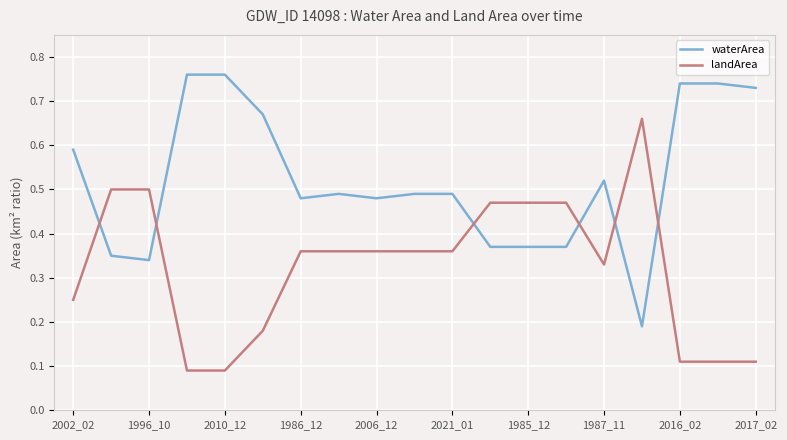

After their last crossing, which series has the higher values: waterArea or landArea?

waterArea